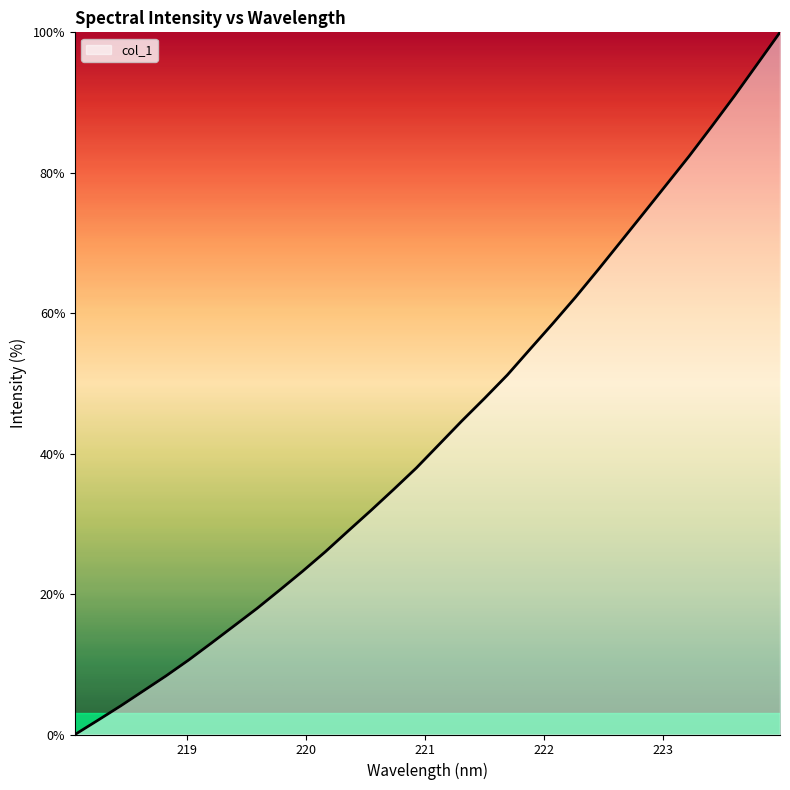

How many series are shown in this chart?

1